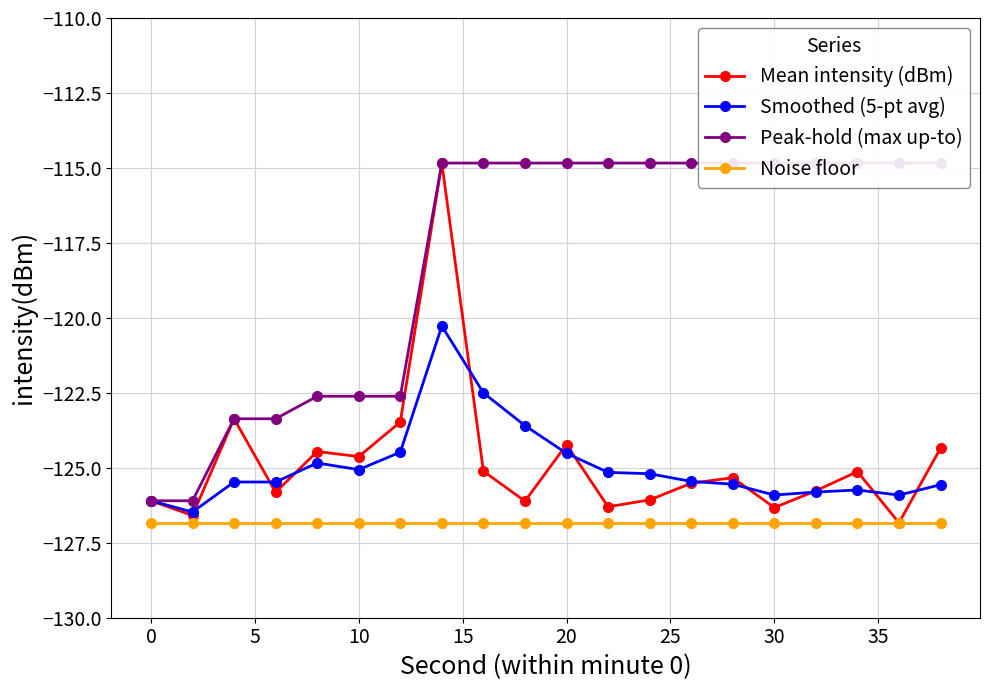

List the series in order of their peak value, lowest first.

Noise floor, Smoothed (5-pt avg), Mean intensity (dBm), Peak-hold (max up-to)